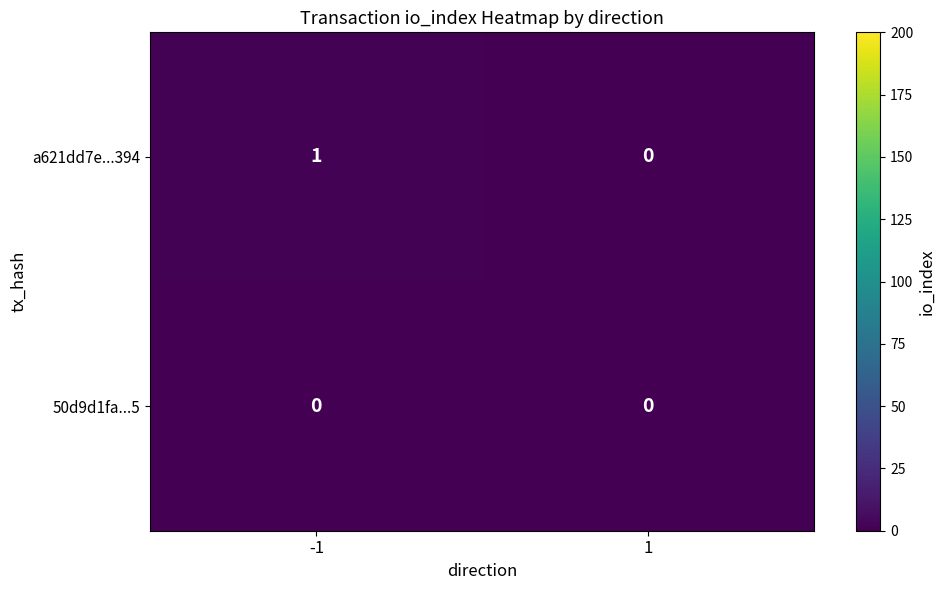

Which series has the largest total across all categories?

a621dd7e...394